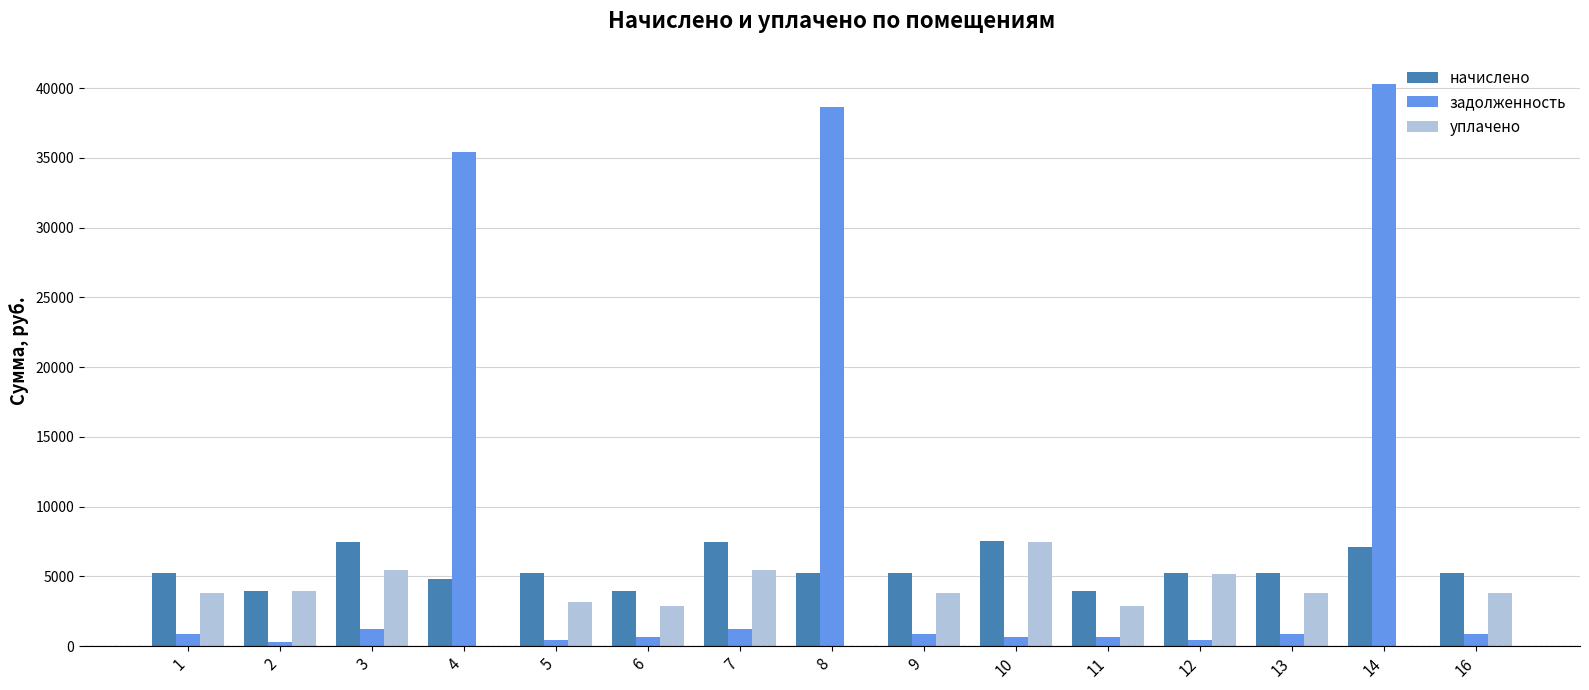

How many groups of bars are there?

15